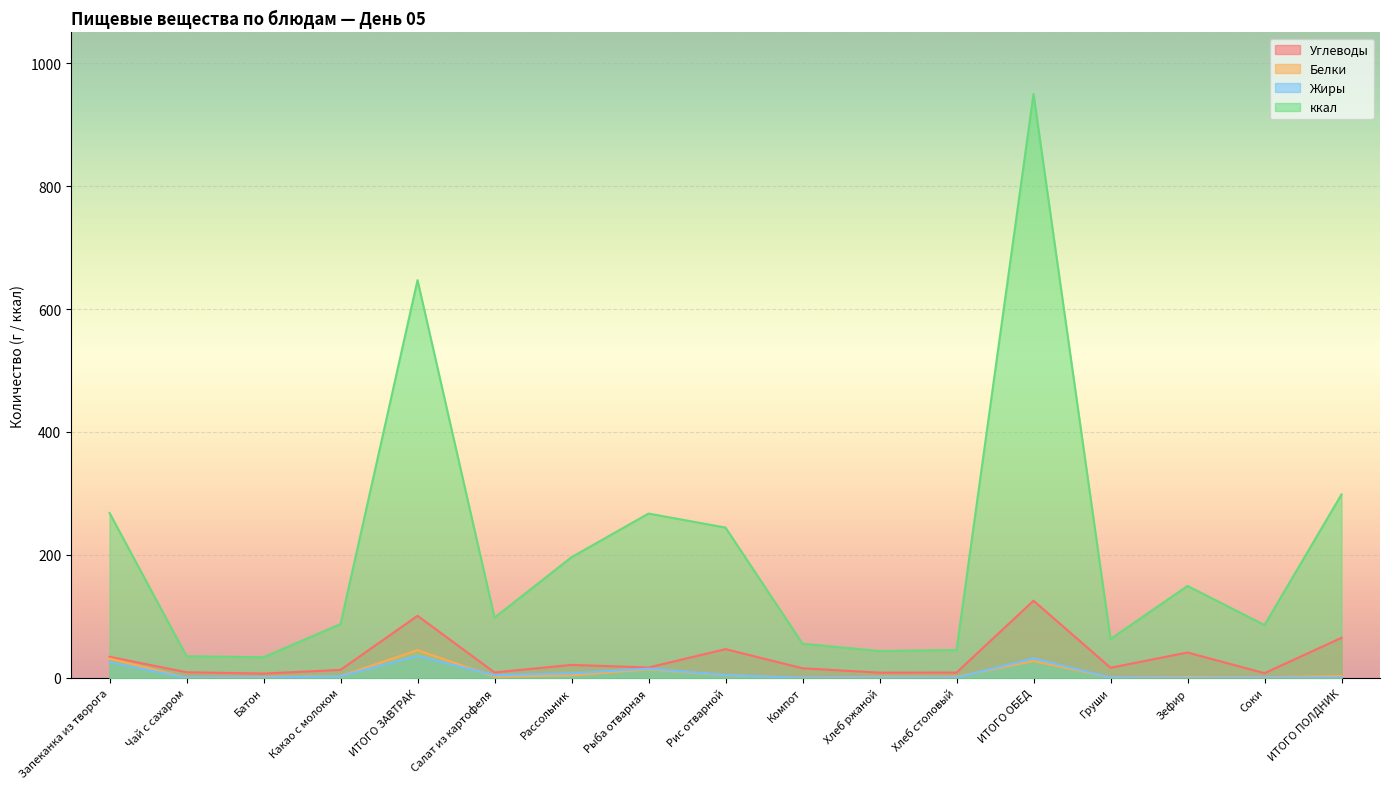

What is the sum of the Белки values at Груши and Какао с молоком?

3.3